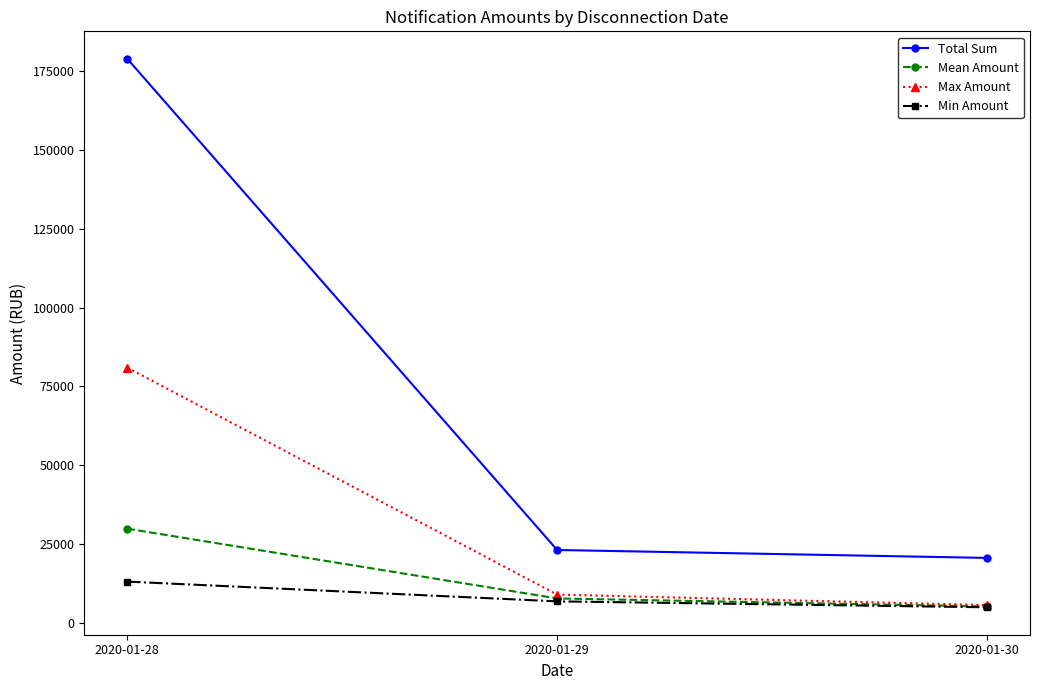

Is it true that Total Sum equals 34556.4 at 2020-01-30?

False